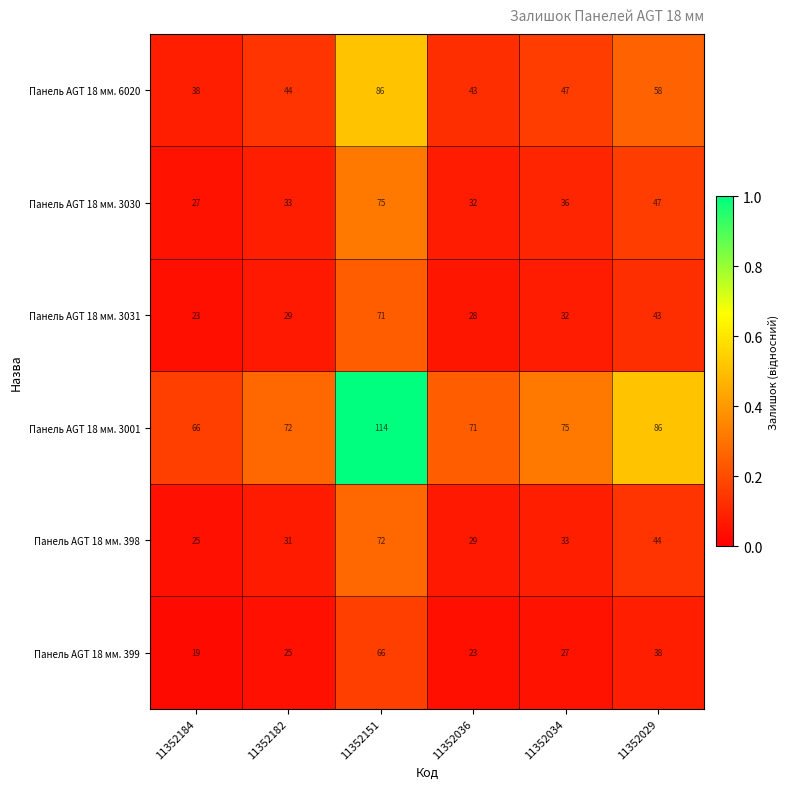

Is it true that Панель AGT 18 мм. 3031 equals 23 at 11352184?

True